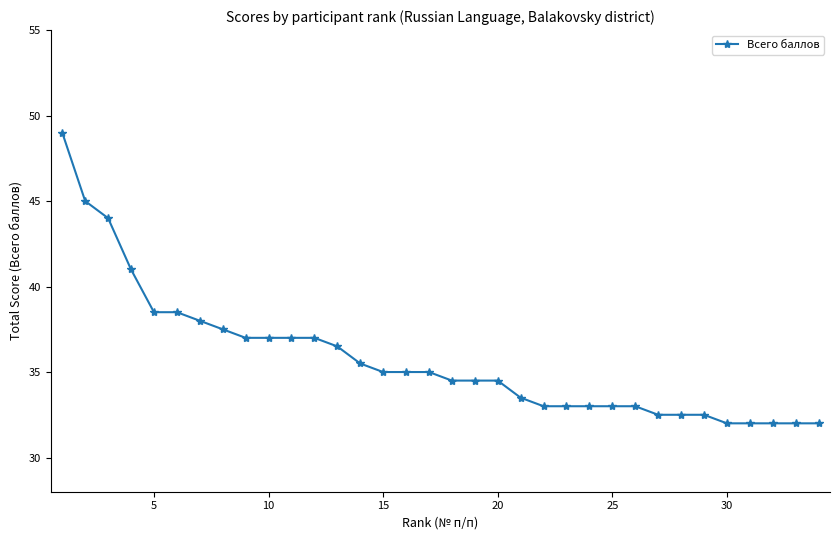

Reading left to right, list all the values displayed in this chart.

49.0	45.0	44.0	41.0	38.5	38.5	38.0	37.5	37.0	37.0	37.0	37.0	36.5	35.5	35.0	35.0	35.0	34.5	34.5	34.5	33.5	33.0	33.0	33.0	33.0	33.0	32.5	32.5	32.5	32.0	32.0	32.0	32.0	32.0